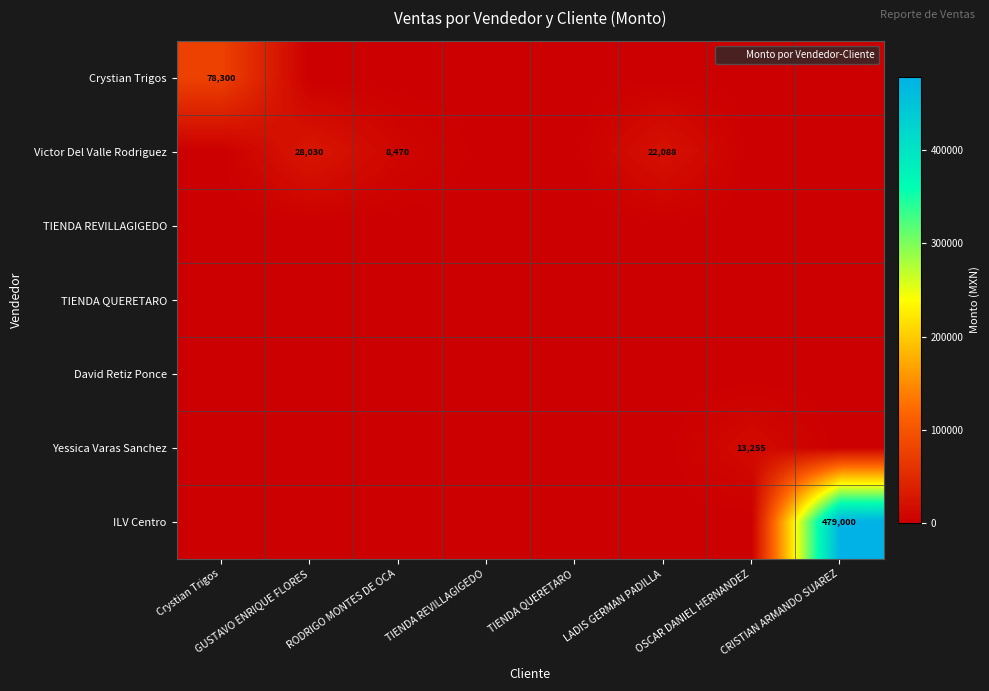

True or false: ILV Centro has a value of -235397.9 at LADIS GERMAN PADILLA.

False